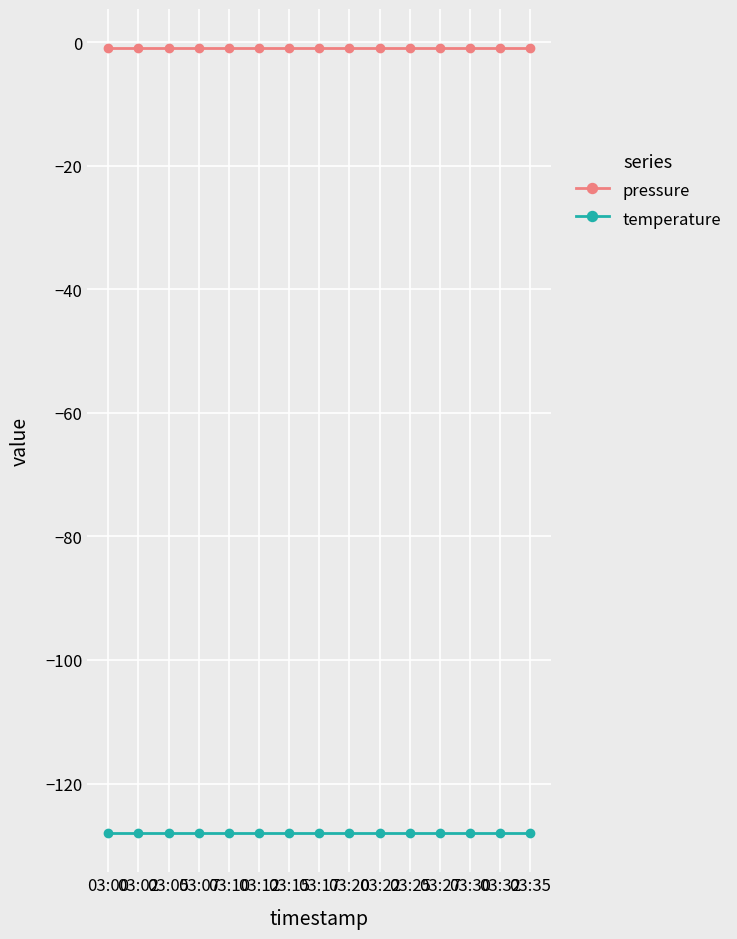

What is the highest value of the pressure series?

-1